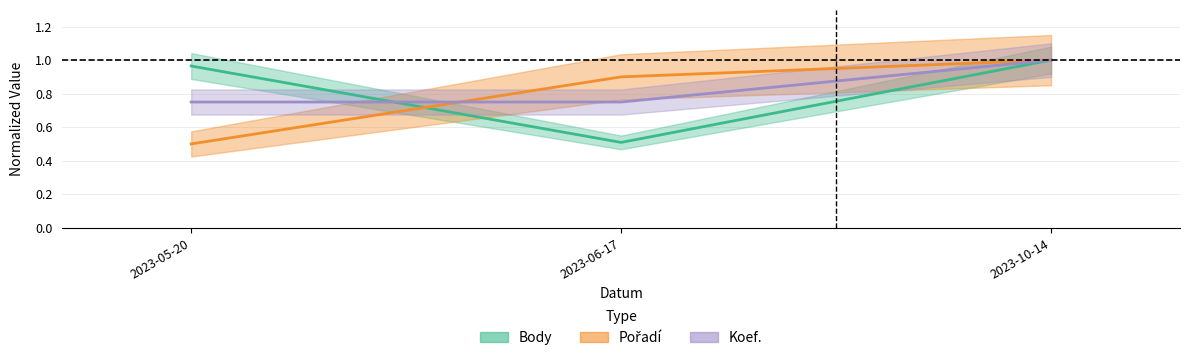

What are all the series names shown in the legend?

Body, Pořadí, Koef.